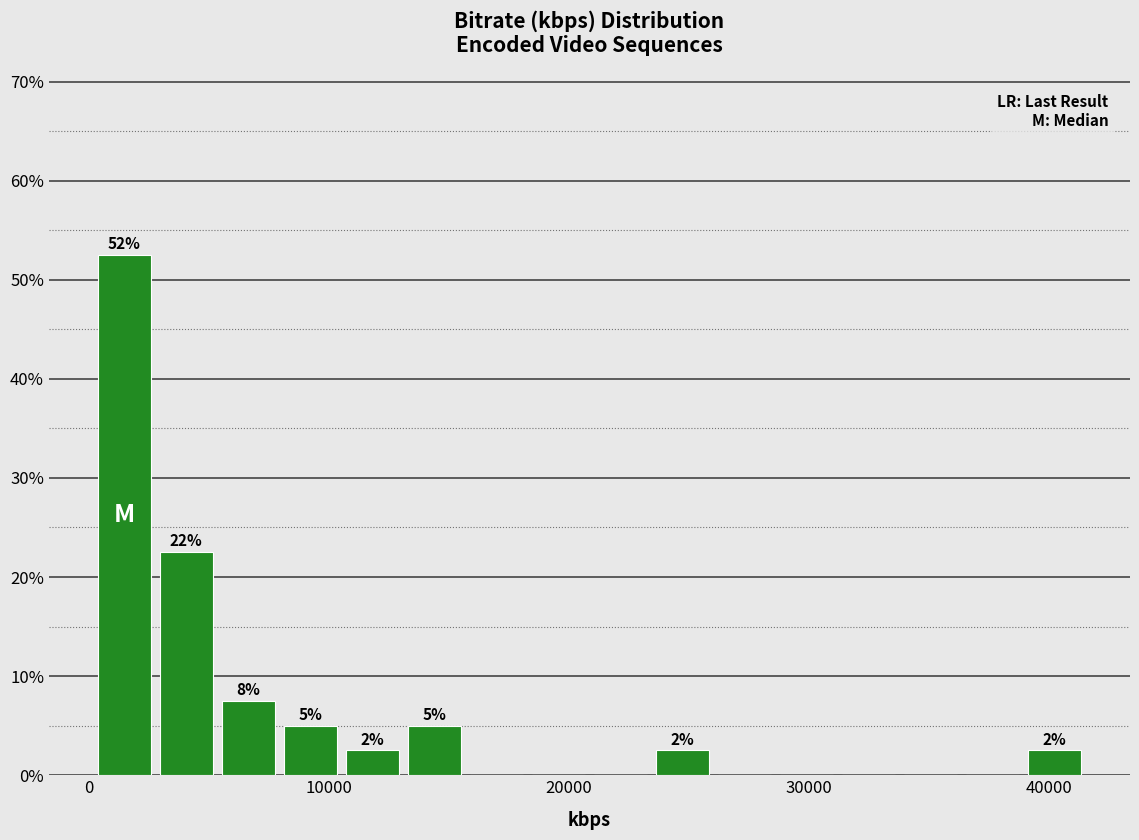

Around what value on the x-axis is the tallest bar? Give the approximate position of its centre, as read against the axis.

1000